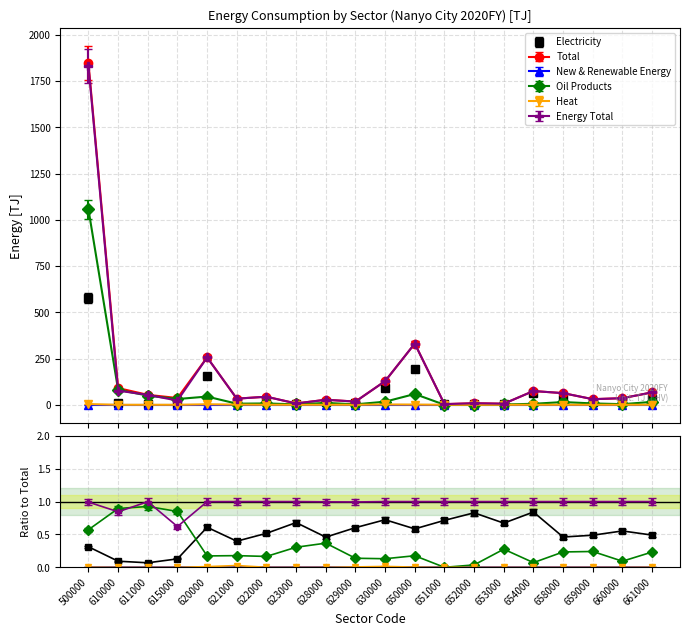

What is the approximate value of Total at 630000?

127.8